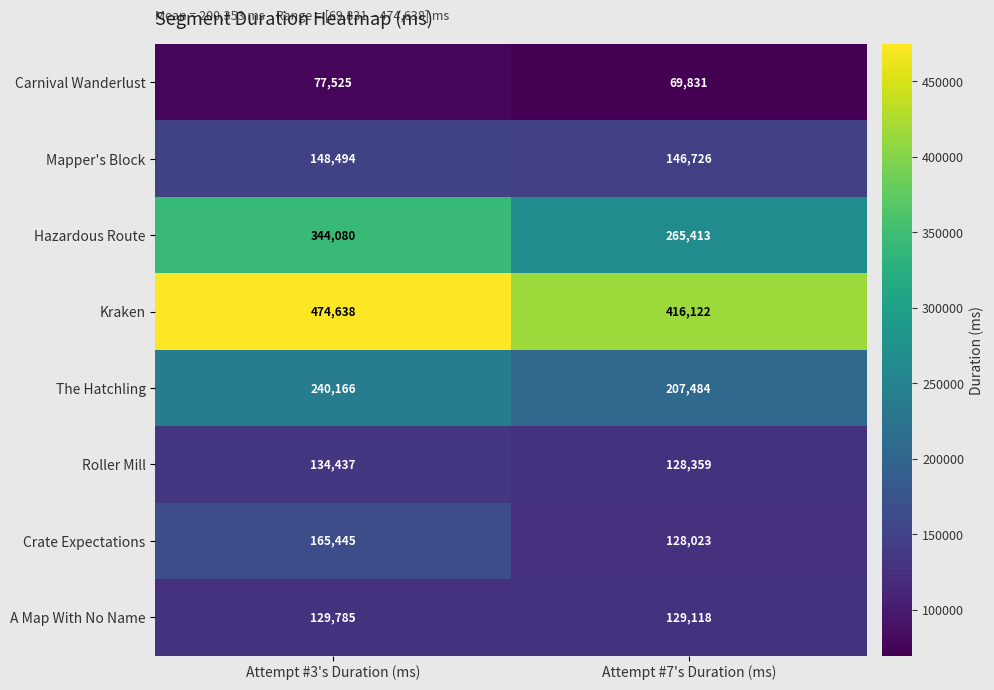

What is the difference between the highest and lowest values at Attempt #7's Duration (ms)?

346291